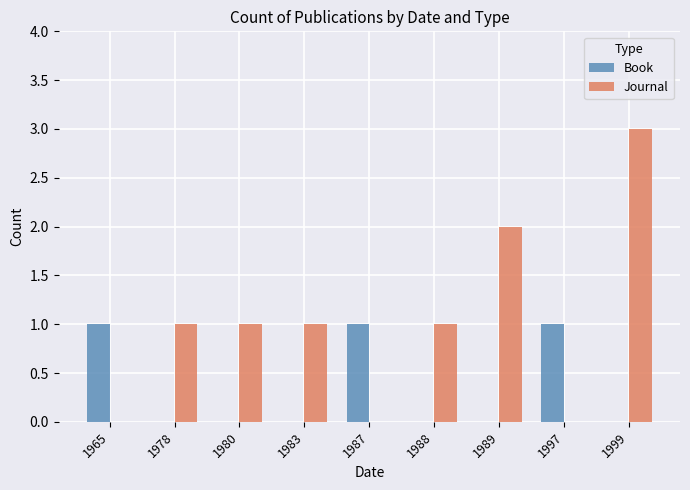

Are the bars grouped side by side (vs. stacked)?

Yes